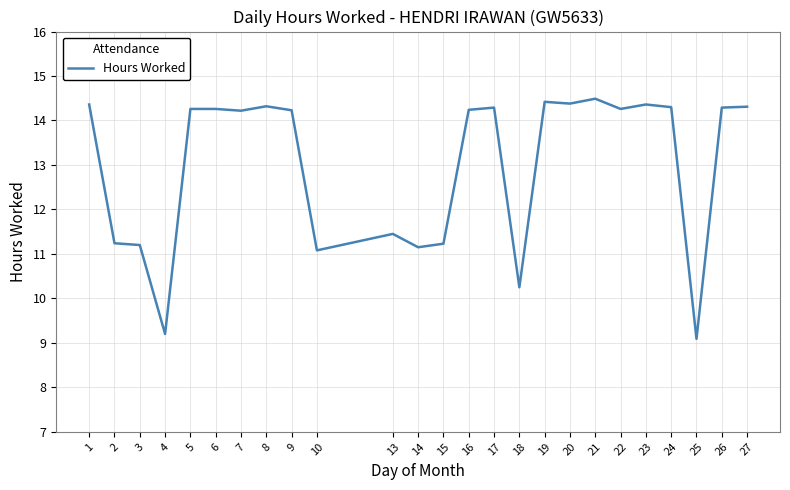

Approximately how many times larger is the value at 26 compared to 14?

1.3